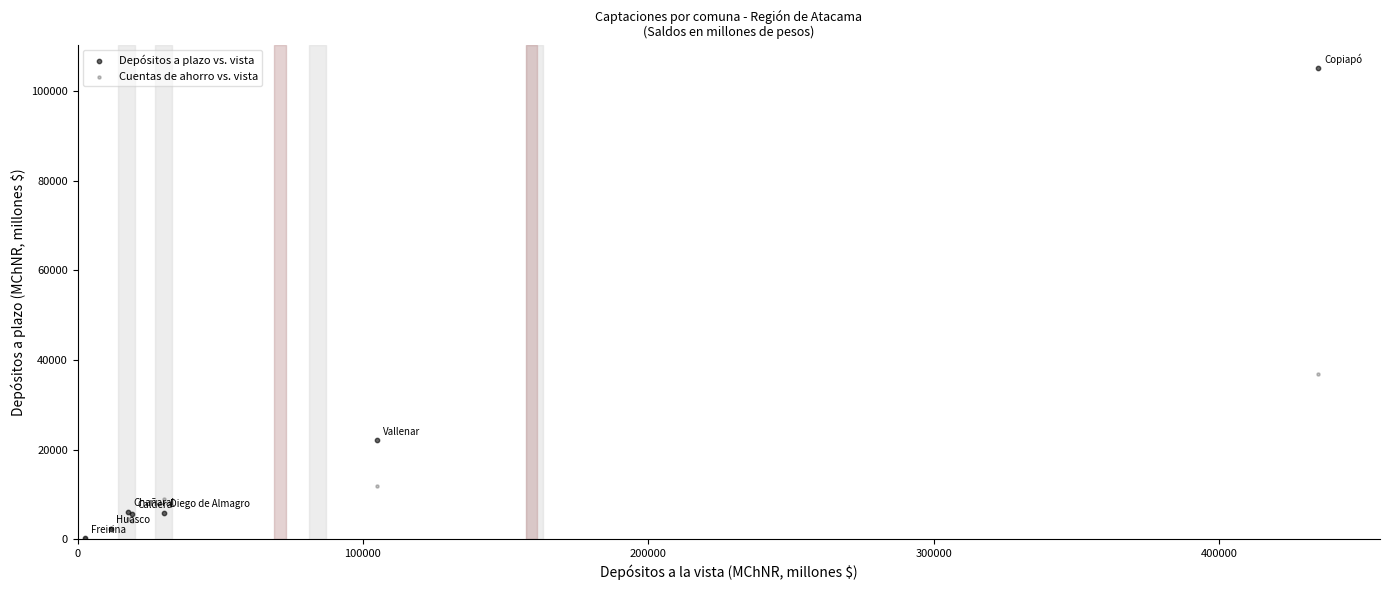

Across all series, what Y value is closest to 52652?

36770.5